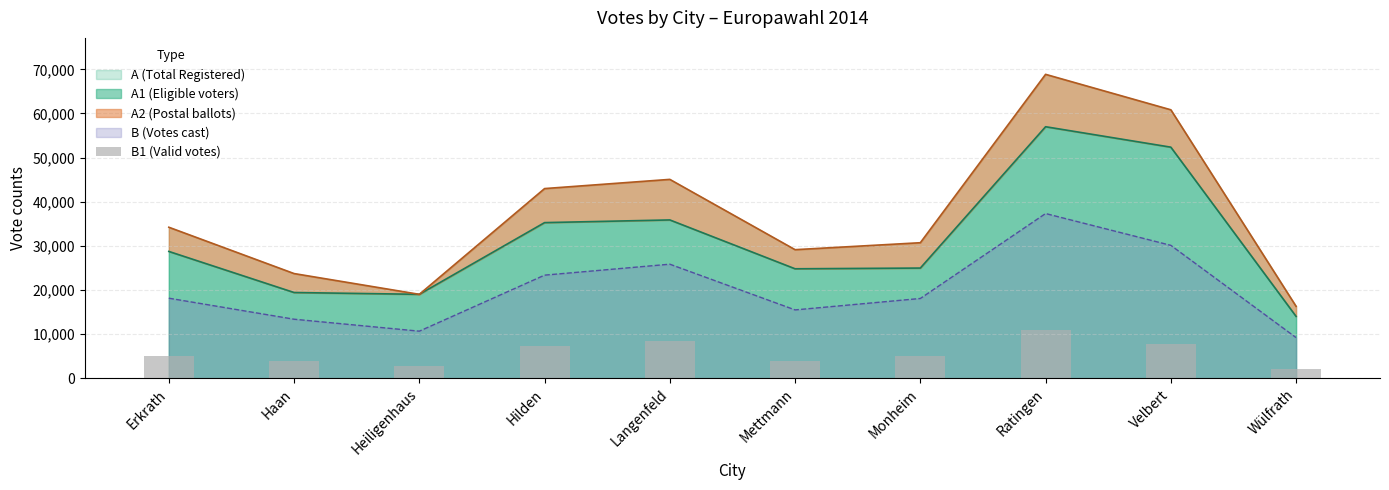

What is the average value?

5714